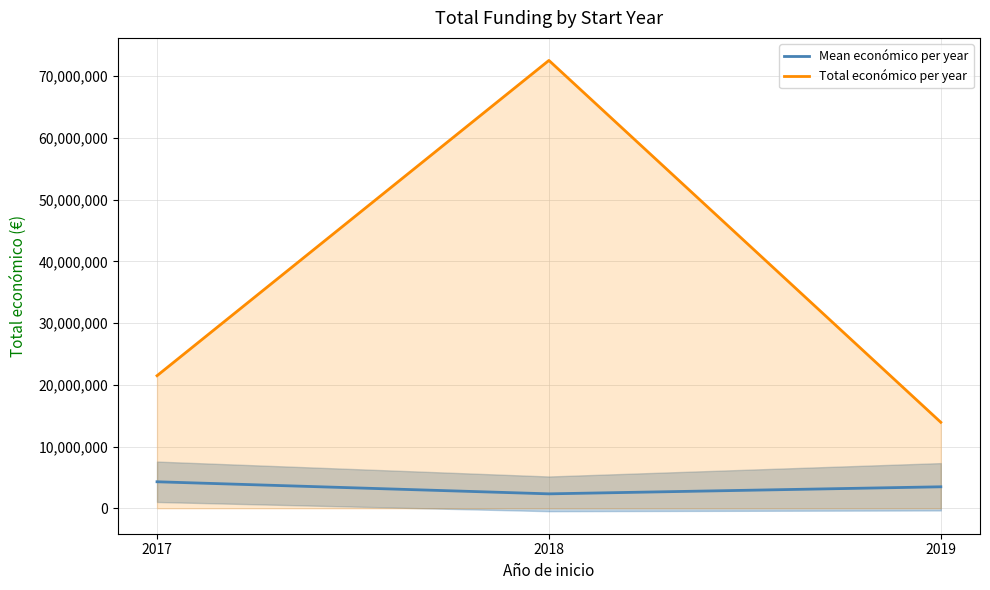

What is the highest value of the Mean económico per year series?

4295988.0